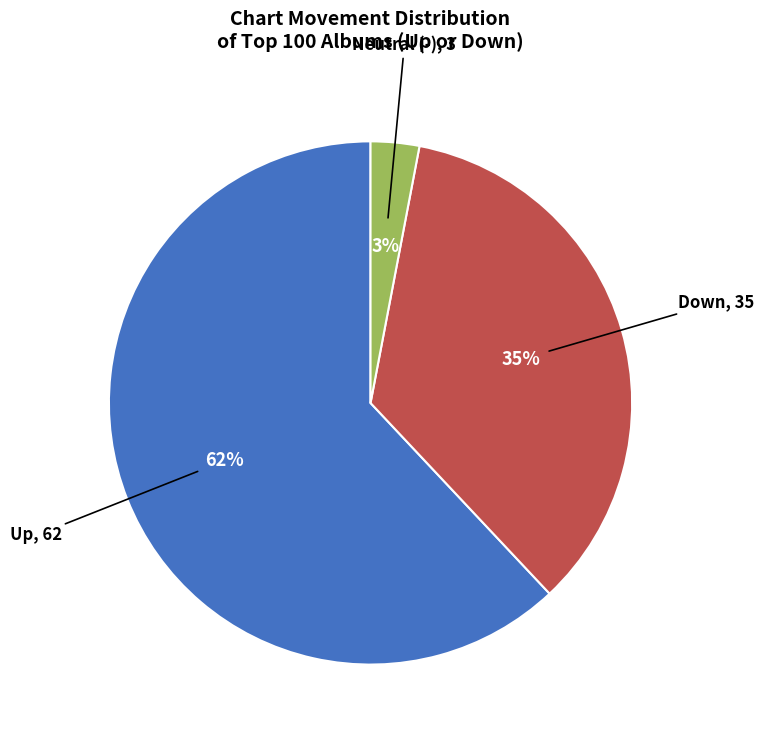

To the nearest percent, what is the difference between the largest and smallest slice percentages?

59%